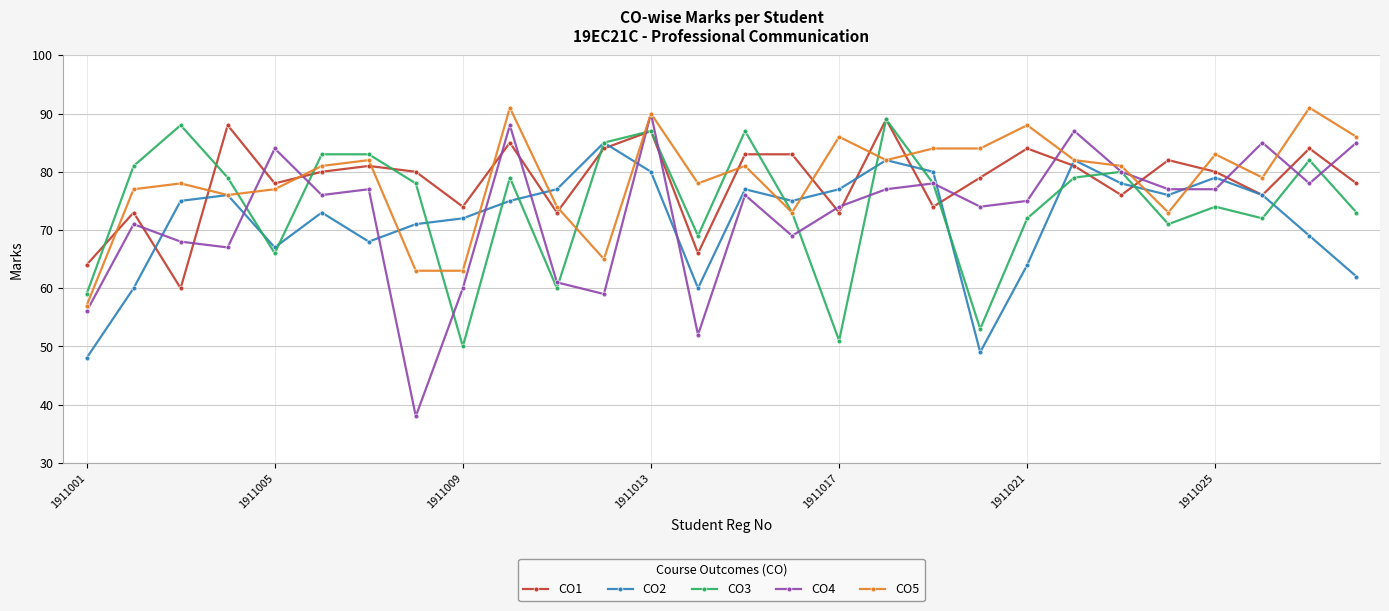

Reading left to right, list all the values displayed in this chart.

CO1: 64	73	60	88	78	80	81	80	74	85	73	84	87	66	83	83	73	89	74	79	84	81	76	82	80	76	84	78
CO2: 48	60	75	76	67	73	68	71	72	75	77	85	80	60	77	75	77	82	80	49	64	82	78	76	79	76	69	62
CO3: 59	81	88	79	66	83	83	78	50	79	60	85	87	69	87	73	51	89	78	53	72	79	80	71	74	72	82	73
CO4: 56	71	68	67	84	76	77	38	60	88	61	59	90	52	76	69	74	77	78	74	75	87	80	77	77	85	78	85
CO5: 57	77	78	76	77	81	82	63	63	91	74	65	90	78	81	73	86	82	84	84	88	82	81	73	83	79	91	86